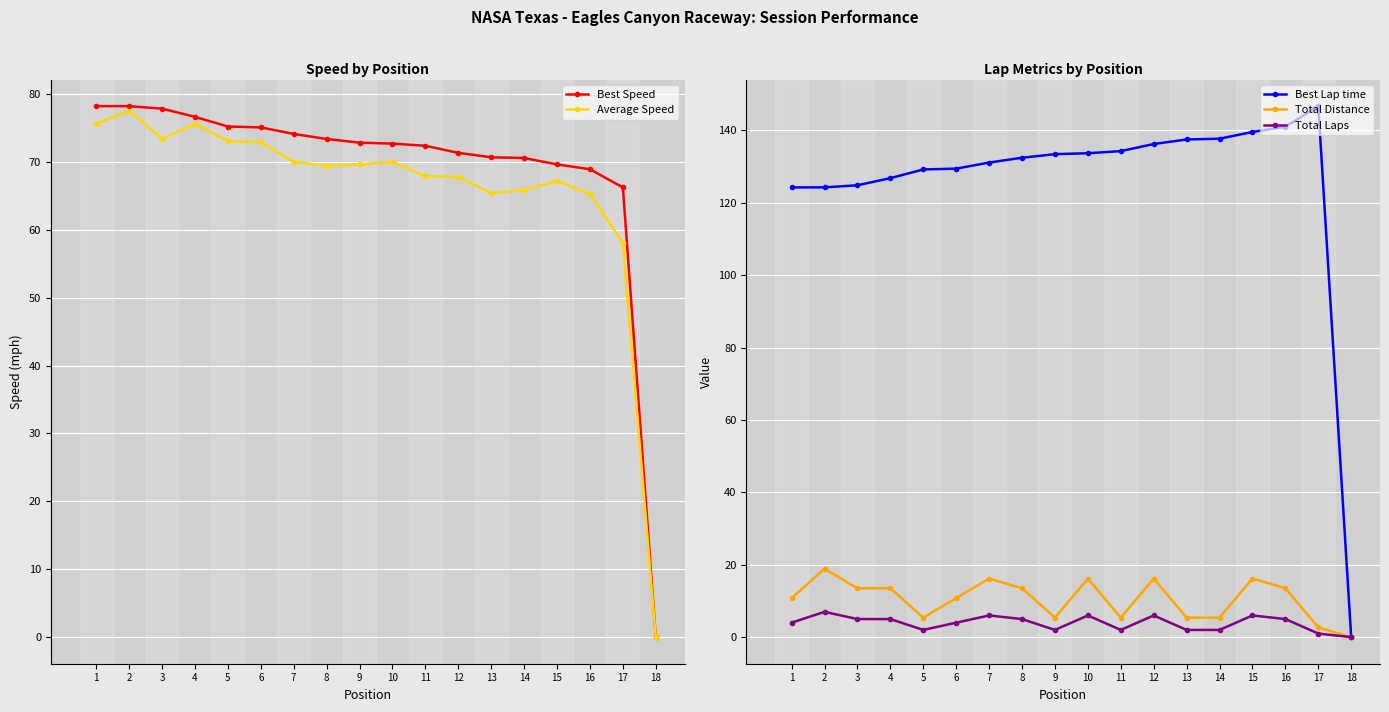

Reading left to right, transcribe all the data shown in this chart.

Best Speed: 1=78.2	2=78.2	3=77.8	4=76.6	5=75.2	6=75.1	7=74.1	8=73.4	9=72.8	10=72.7	11=72.4	12=71.3	13=70.7	14=70.6	15=69.6	16=68.9	17=66.2	18=0.0
Average Speed: 1=75.6	2=77.5	3=73.4	4=75.6	5=73.1	6=72.9	7=70.0	8=69.4	9=69.6	10=70.0	11=67.9	12=67.8	13=65.4	14=65.9	15=67.2	16=65.3	17=58.1	18=0.0
Best Lap time: 1=124.3	2=124.3	3=124.9	4=126.8	5=129.2	6=129.5	7=131.1	8=132.5	9=133.5	10=133.7	11=134.3	12=136.3	13=137.5	14=137.7	15=139.6	16=141.0	17=146.7	18=0.0
Total Distance: 1=10.8	2=18.9	3=13.5	4=13.5	5=5.4	6=10.8	7=16.2	8=13.5	9=5.4	10=16.2	11=5.4	12=16.2	13=5.4	14=5.4	15=16.2	16=13.5	17=2.7	18=0.0
Total Laps: 1=4.0	2=7.0	3=5.0	4=5.0	5=2.0	6=4.0	7=6.0	8=5.0	9=2.0	10=6.0	11=2.0	12=6.0	13=2.0	14=2.0	15=6.0	16=5.0	17=1.0	18=0.0